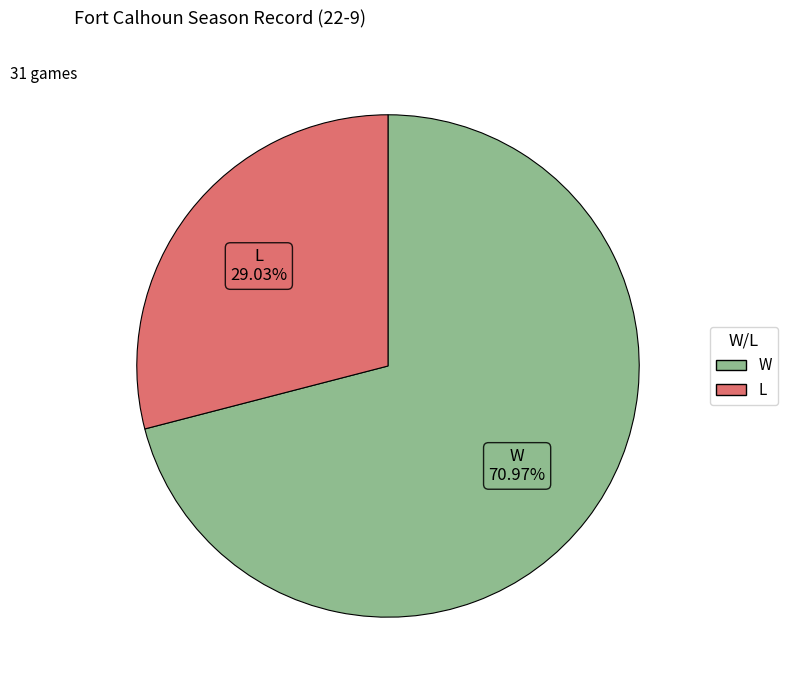

Which category accounts for the majority?

W